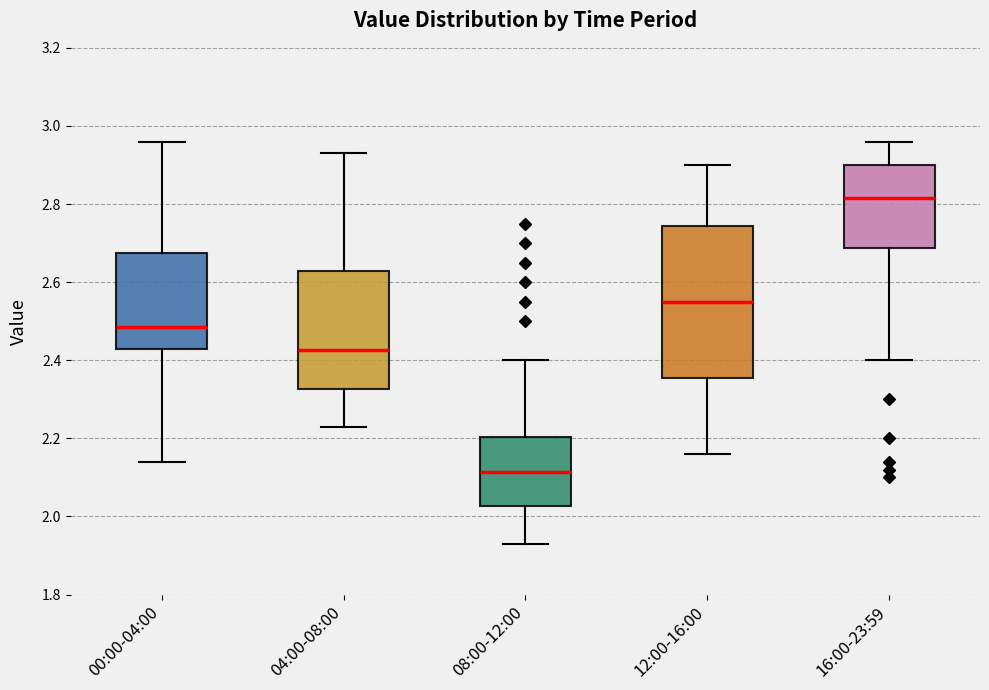

Reading left to right, read every box against the y-axis: the position of its median line, the range the box covers, and the ends of its whiskers. The values are not printed on the chart, so give them approximately, as read against the axis.

00:00-04:00: median 2.48, box 2.44 to 2.68, whiskers 2.14 to 2.96
04:00-08:00: median 2.42, box 2.32 to 2.62, whiskers 2.24 to 2.94
08:00-12:00: median 2.12, box 2.02 to 2.20, whiskers 1.94 to 2.40
12:00-16:00: median 2.56, box 2.36 to 2.74, whiskers 2.16 to 2.90
16:00-23:59: median 2.82, box 2.68 to 2.90, whiskers 2.40 to 2.96